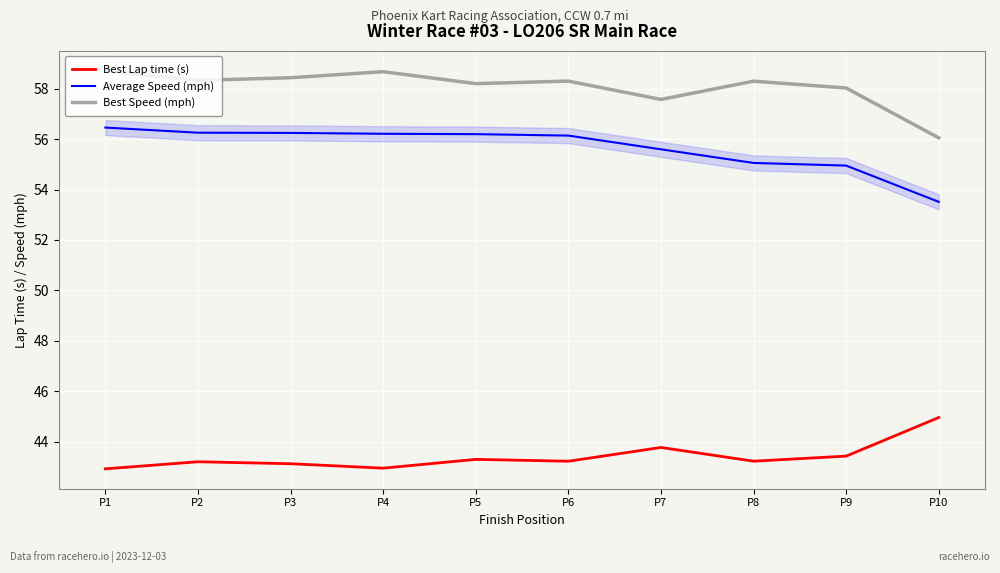

What is the maximum value for Average Speed (mph)?

56.5